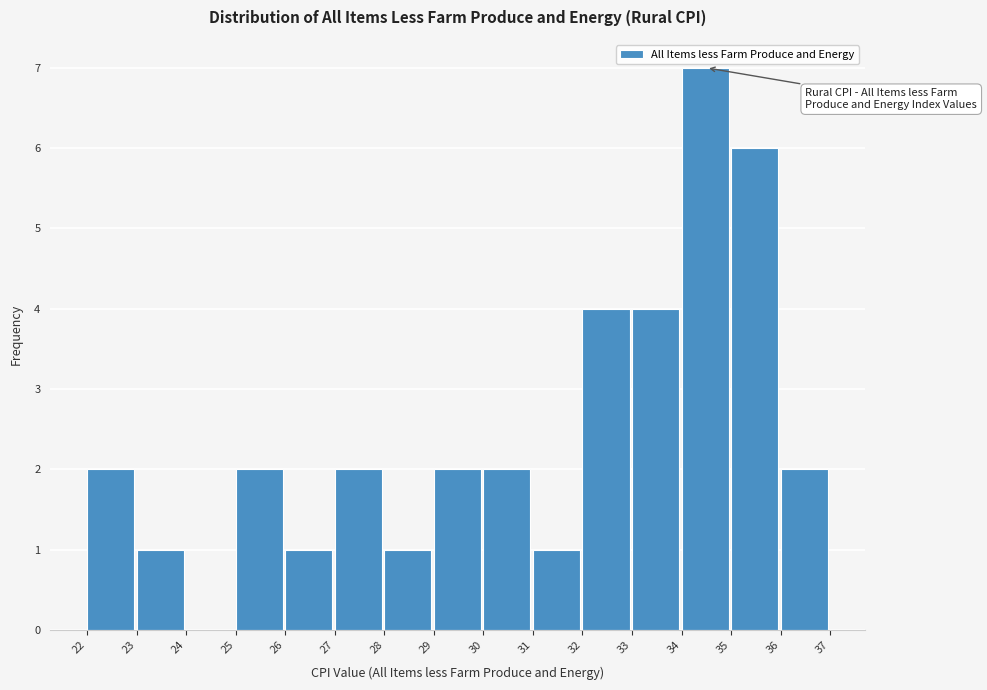

Reading left to right, transcribe all the data shown in this chart.

22=2	23=1	24=0	25=2	26=1	27=2	28=1	29=2	30=2	31=1	32=4	33=4	34=7	35=6	36=2